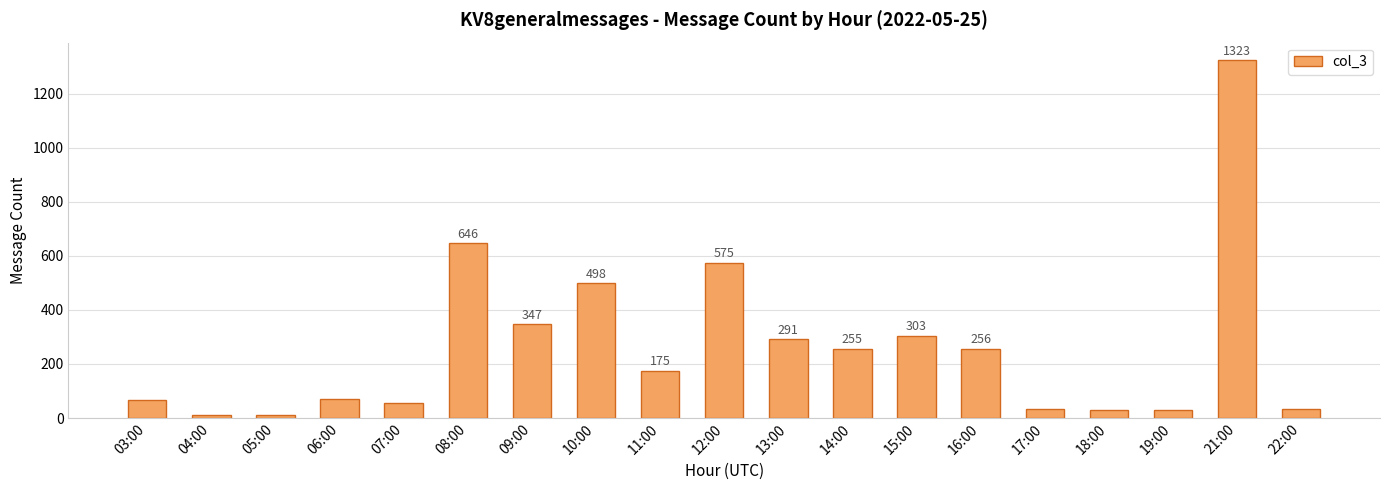

Reading left to right, list all the values displayed in this chart.

65	12	13	71	56	646	347	498	175	575	291	255	303	256	35	28	29	1323	35